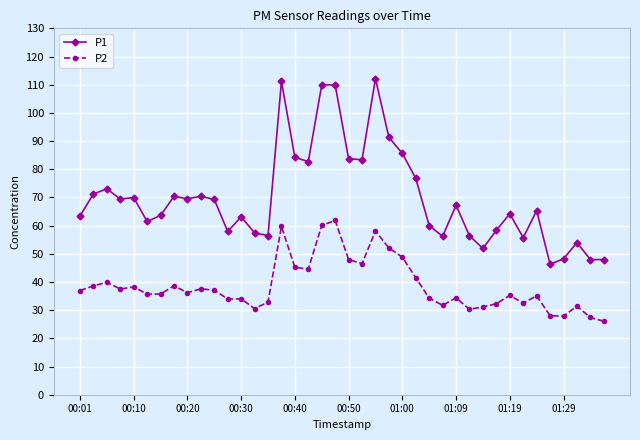

What is the sum of all P1 values?

2797.4